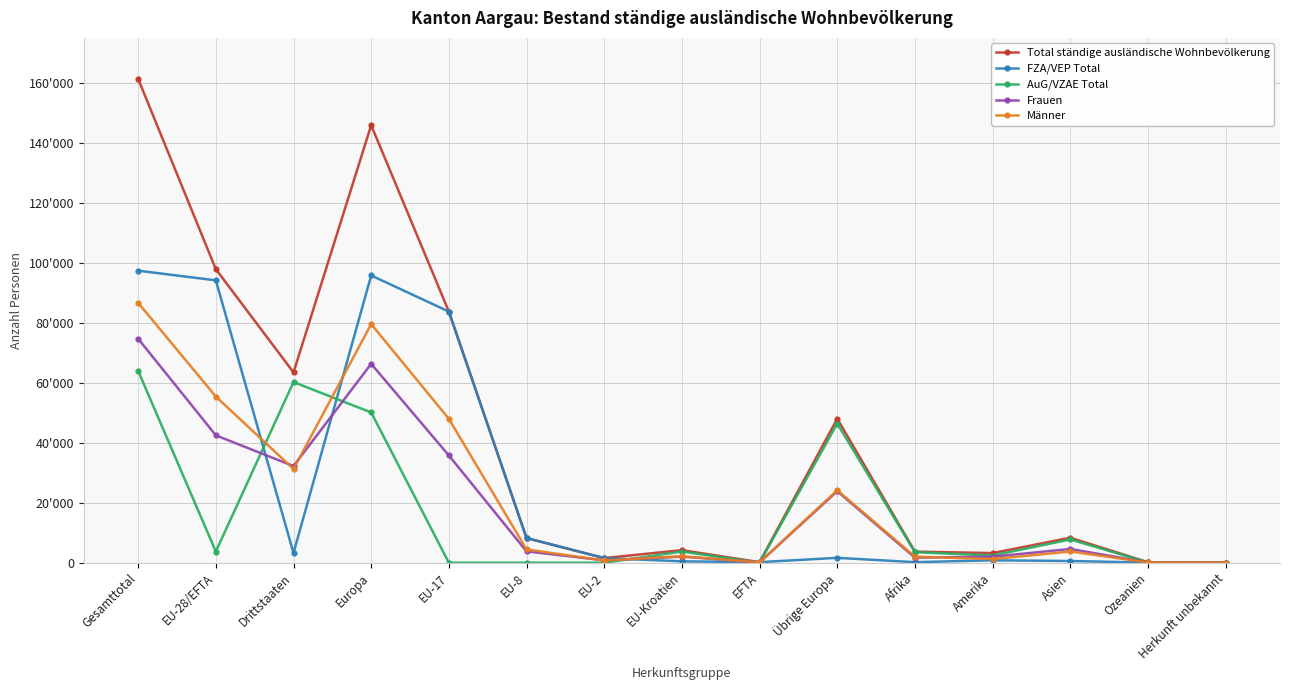

List the series in order of their peak value, highest first.

Total ständige ausländische Wohnbevölkerung, FZA/VEP Total, Männer, Frauen, AuG/VZAE Total